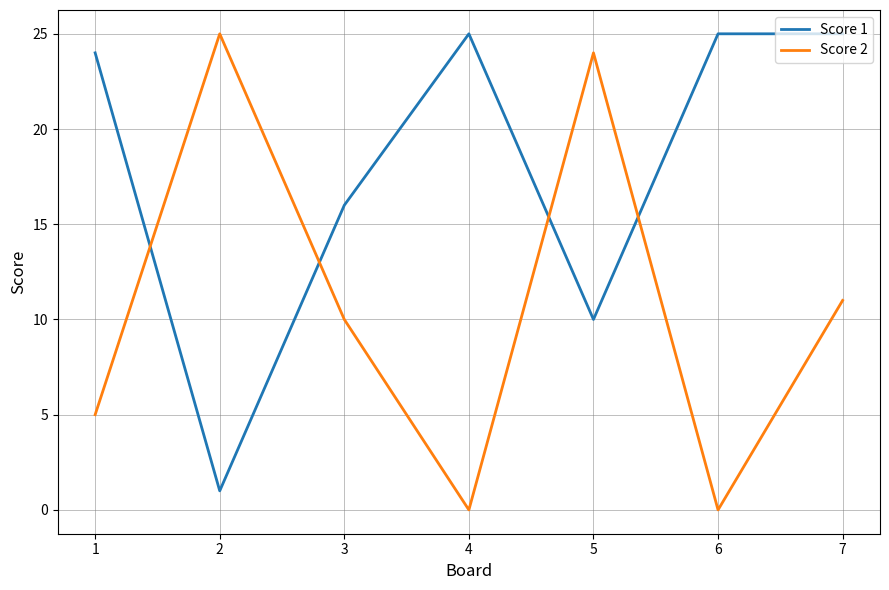

List the series in order of their overall mean, highest first.

Score 1, Score 2